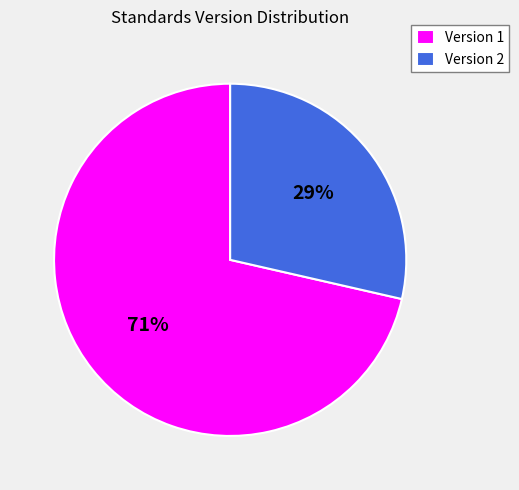

To the nearest percent, what is the combined percentage of Version 1 and Version 2?

100%